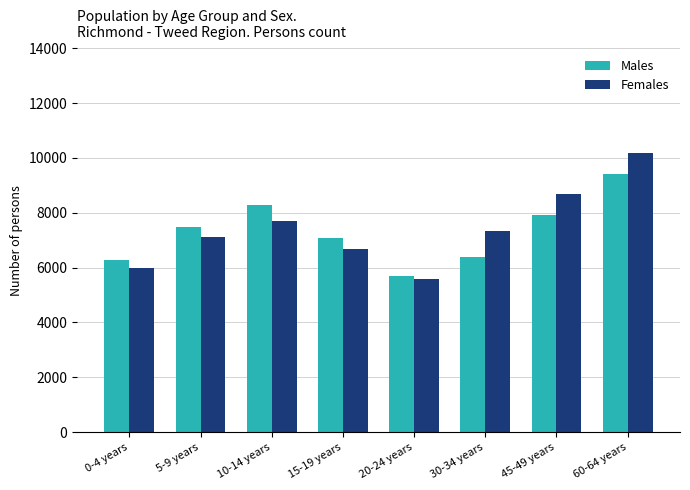

Reading left to right, transcribe all the data shown in this chart.

Males: 6283	7465	8276	7067	5689	6401	7925	9400
Females: 5978	7133	7683	6668	5582	7340	8686	10195